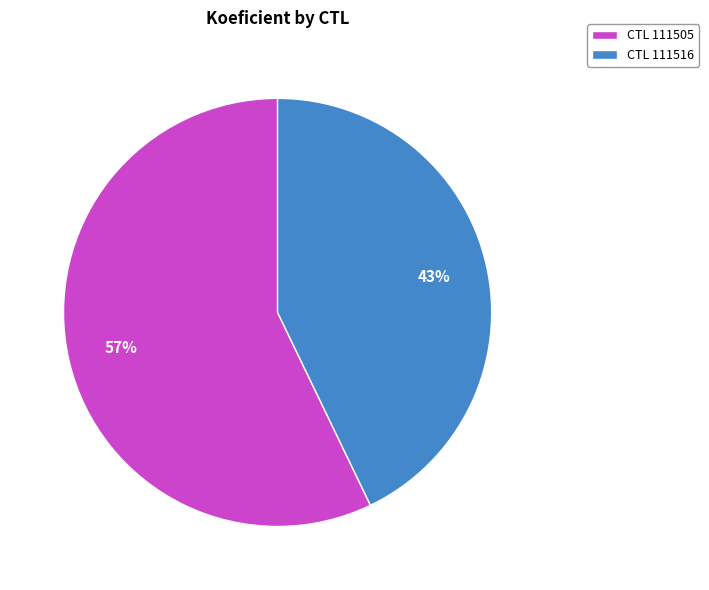

True or false: CTL 111505 accounts for 48% of the total.

False